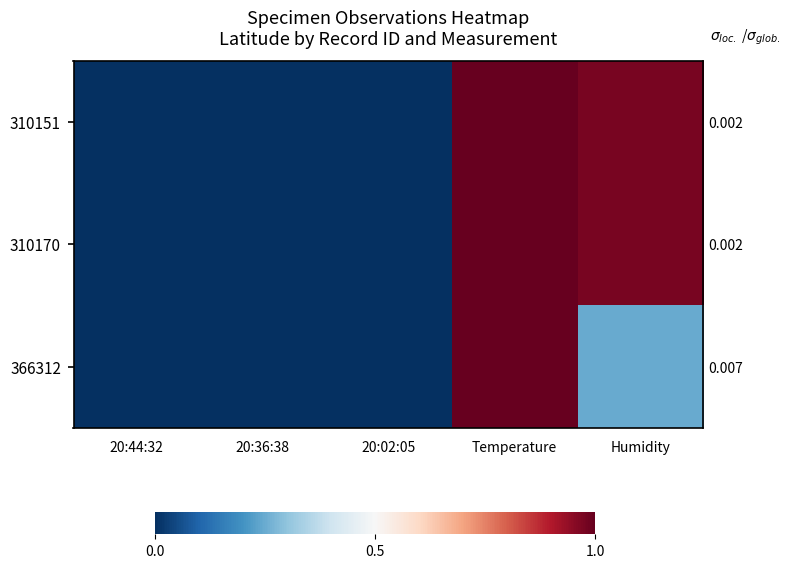

Which has a higher value, Temperature or 20:02:05?

Temperature